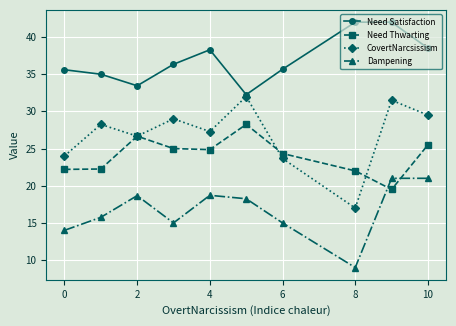

True or false: Need Thwarting and Need Satisfaction intersect in this chart.

False